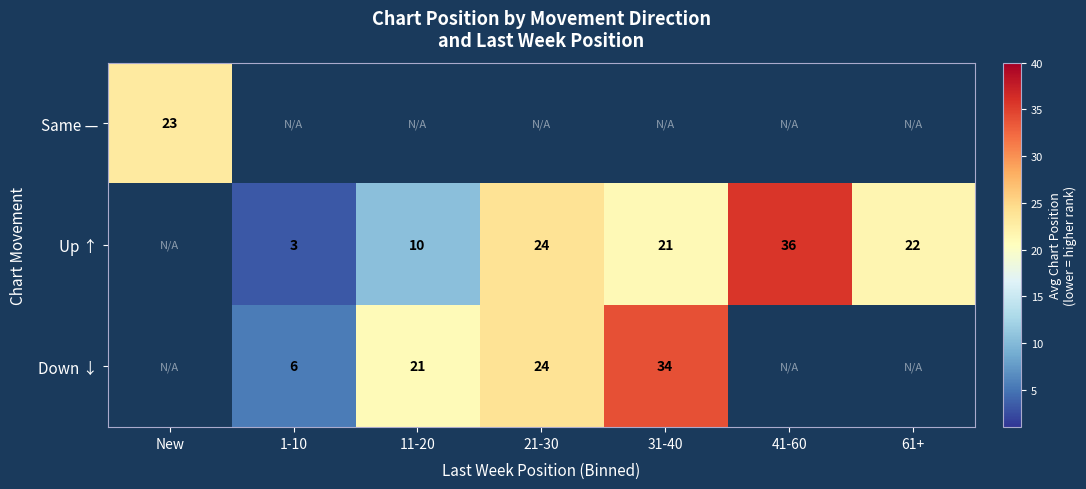

Is the value of Up ↑ at 11-20 greater than the value of Down ↓ at 11-20?

No